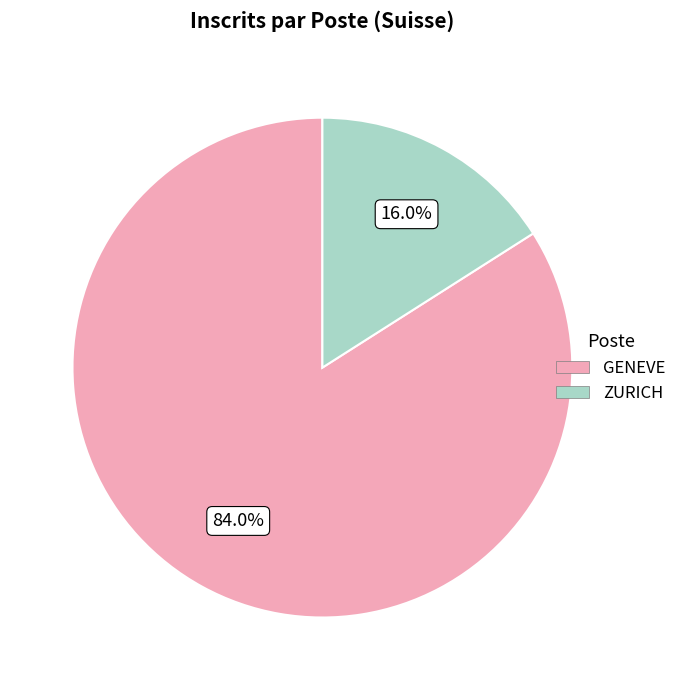

What is the smallest slice in the pie chart?

ZURICH